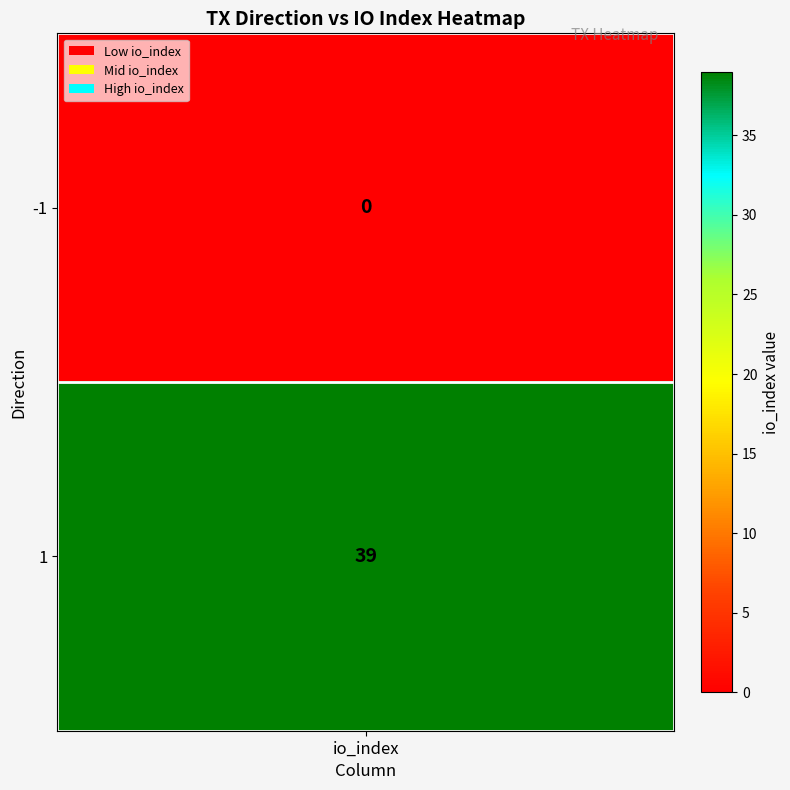

What value does the data have at 1, to the nearest 10?

40